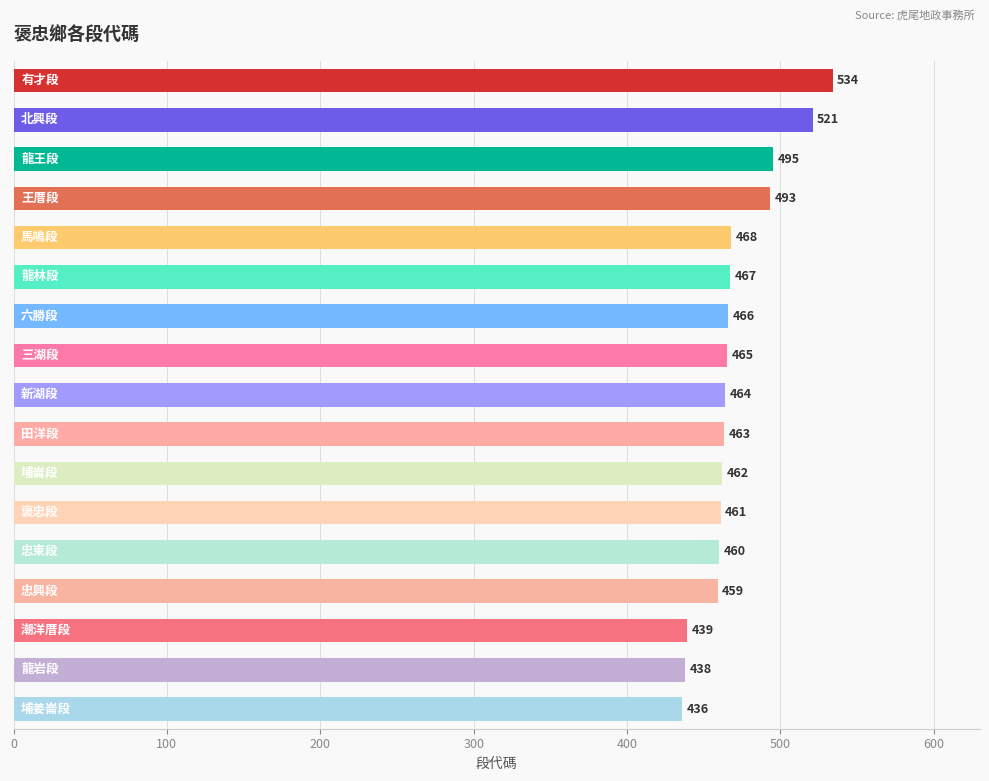

What is the smallest value displayed?

436